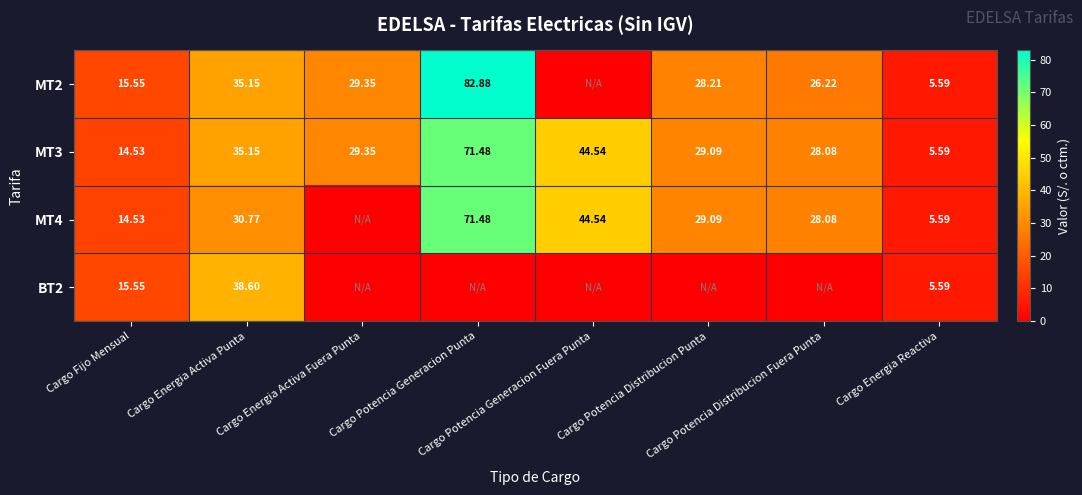

Is it true that MT2 equals 35.1 at Cargo Energia Activa Punta?

True